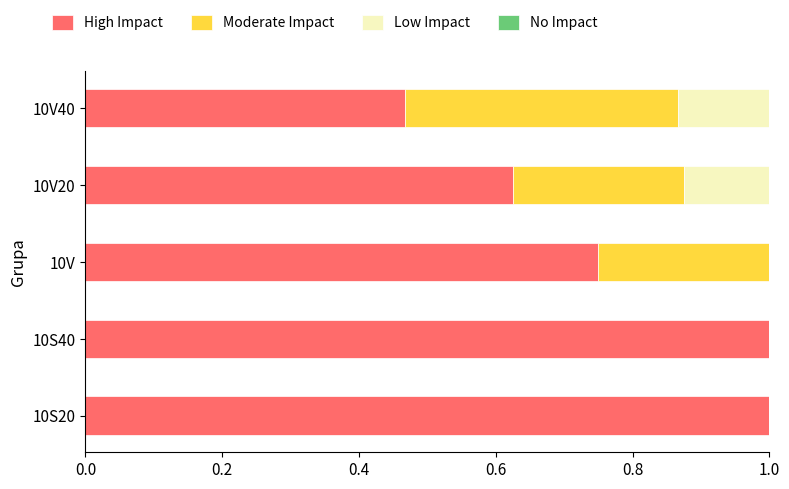

What is the highest value of the High Impact series?

1.0